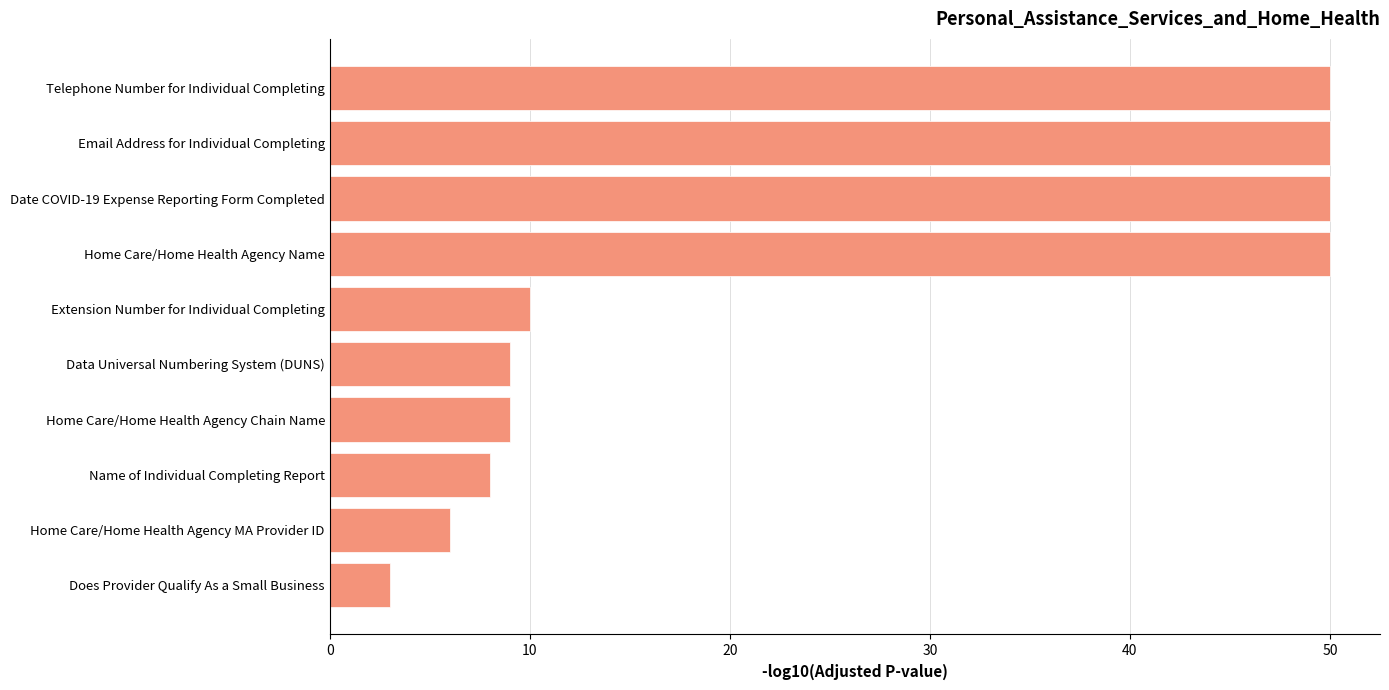

What is the change in value from Extension Number for Individual Completing to Date COVID-19 Expense Reporting Form Completed?

+40